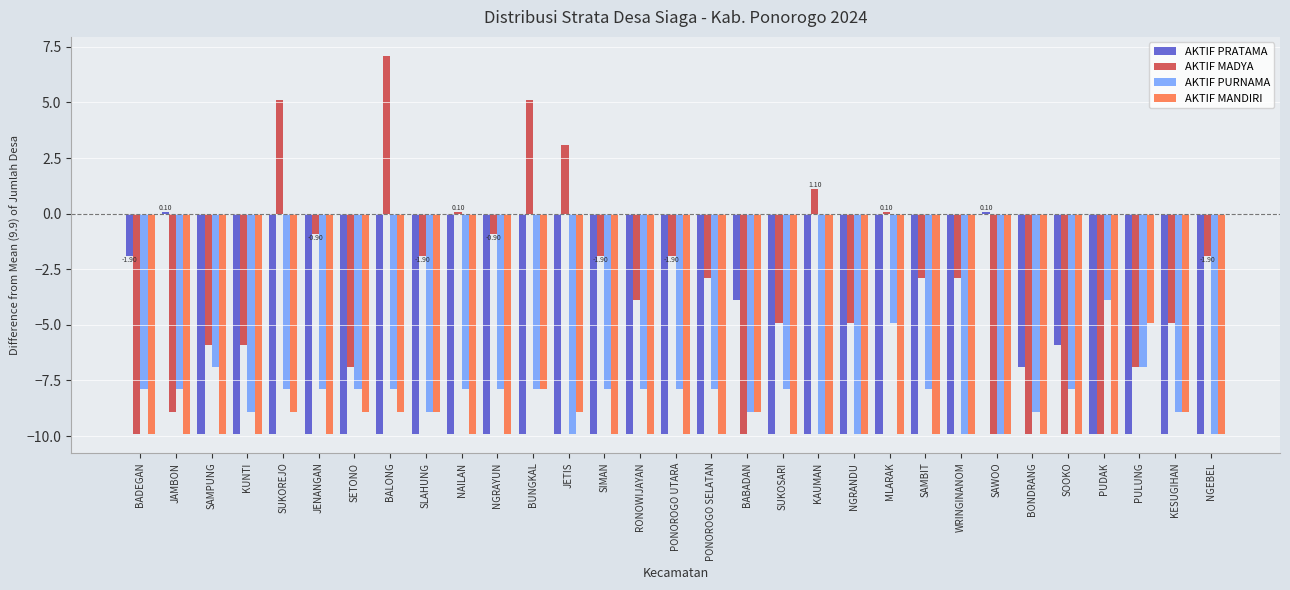

What position from the left is KAUMAN?

20